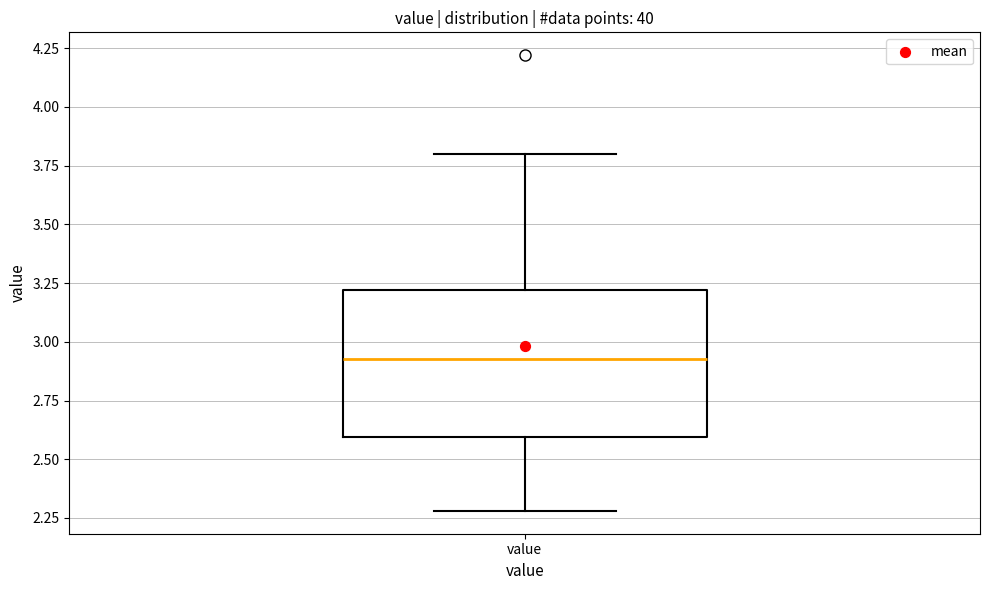

Where does the upper whisker of the box for value end on the y-axis? The values are not printed on the chart, so give them approximately, as read against the axis.

3.80